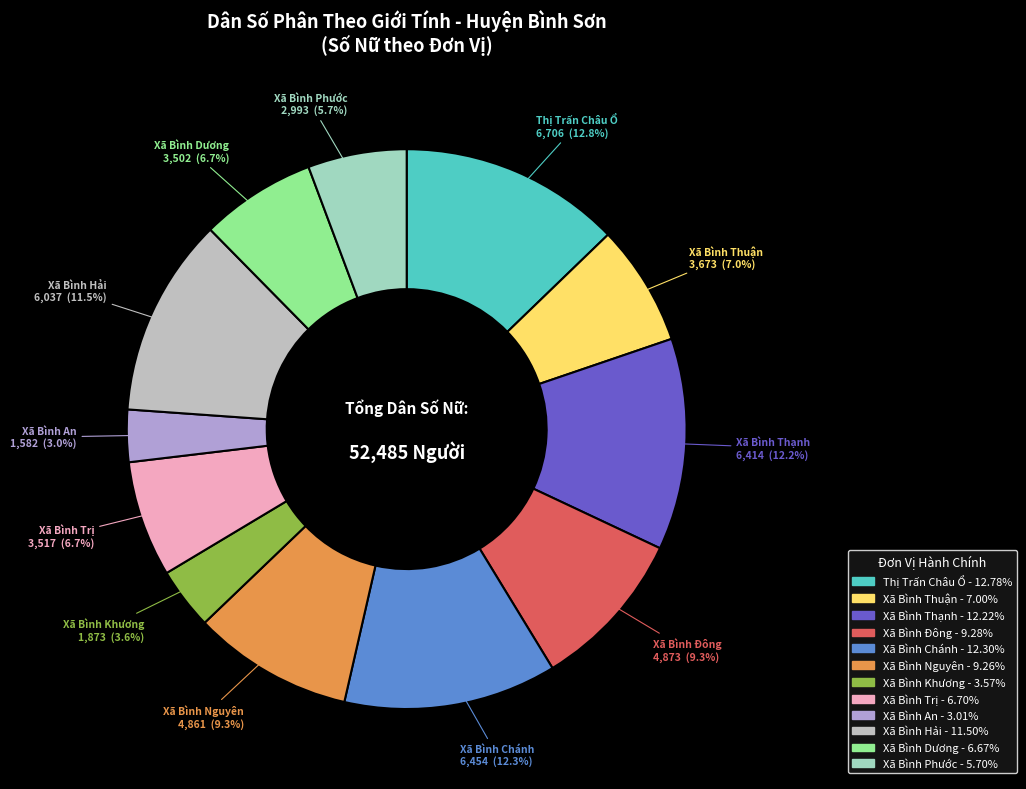

True or false: Xã Bình Thuận accounts for 7% of the total.

True